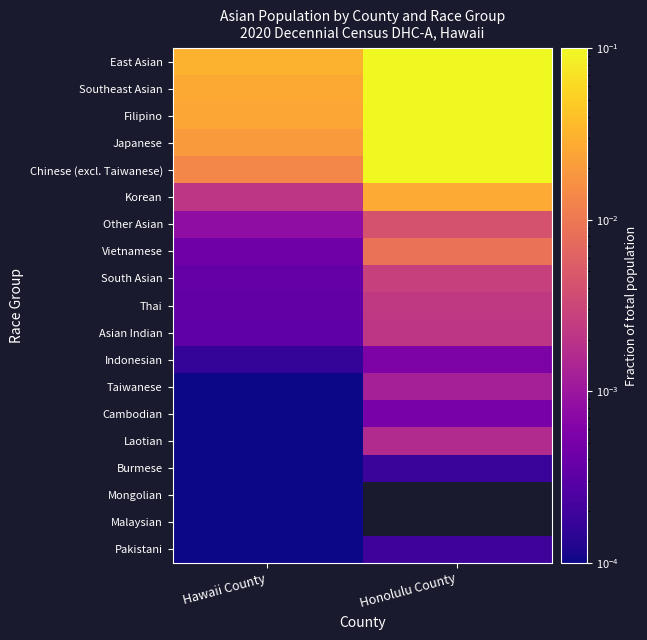

List the labels in order of Indonesian value, smallest first.

Hawaii County, Honolulu County